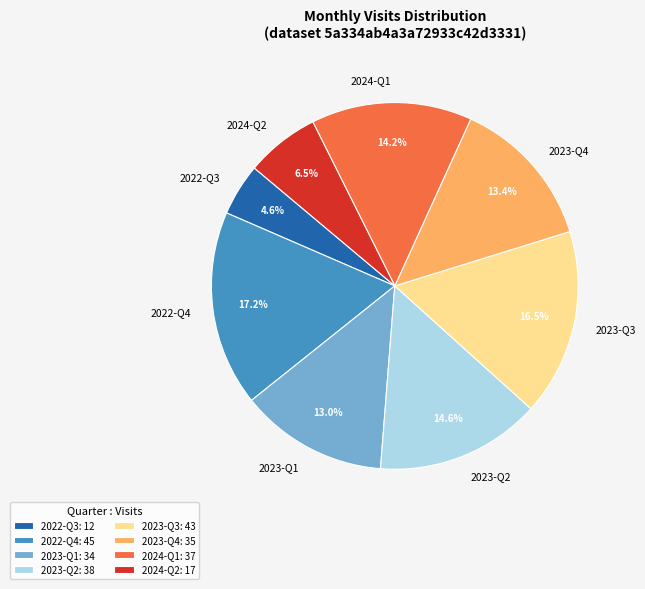

What is the total percentage of 2023-Q3 and 2022-Q4?

33.7%